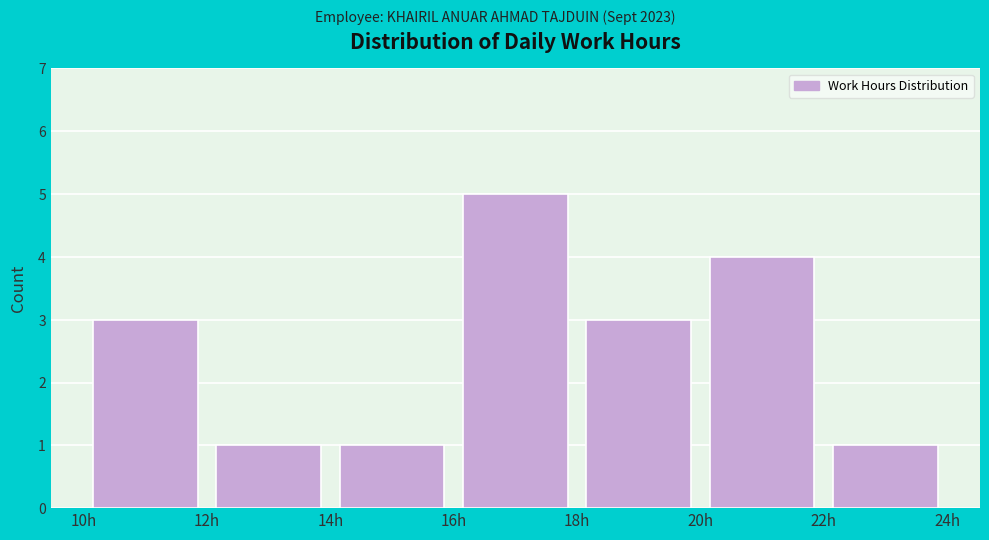

Reading left to right, transcribe this chart: for each bar, give the range it covers on the x-axis and its height. The values are not printed on the chart, so give them approximately, as read against the axis.

10 to 12: 3
12 to 14: 1
14 to 16: 1
16 to 18: 5
18 to 20: 3
20 to 22: 4
22 to 24: 1